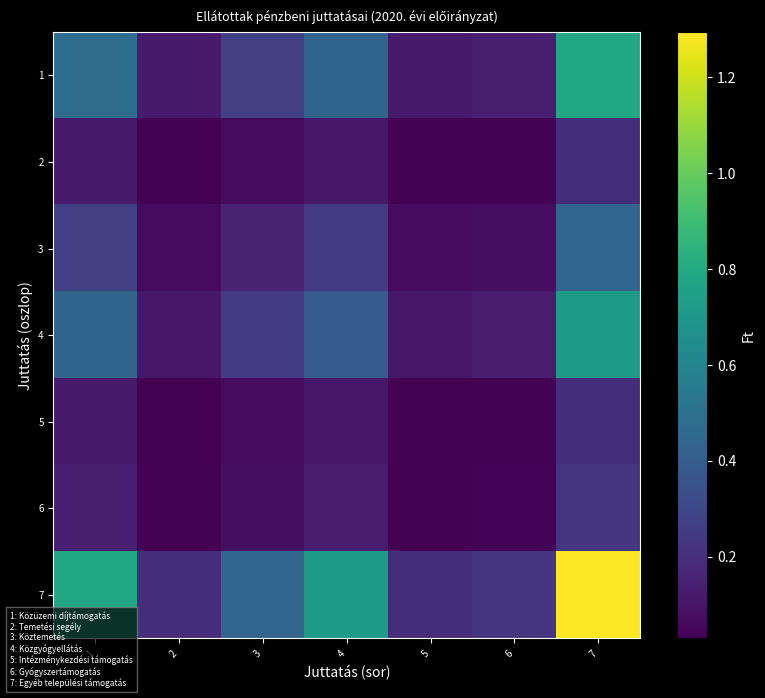

Which series has the widest spread of values?

7